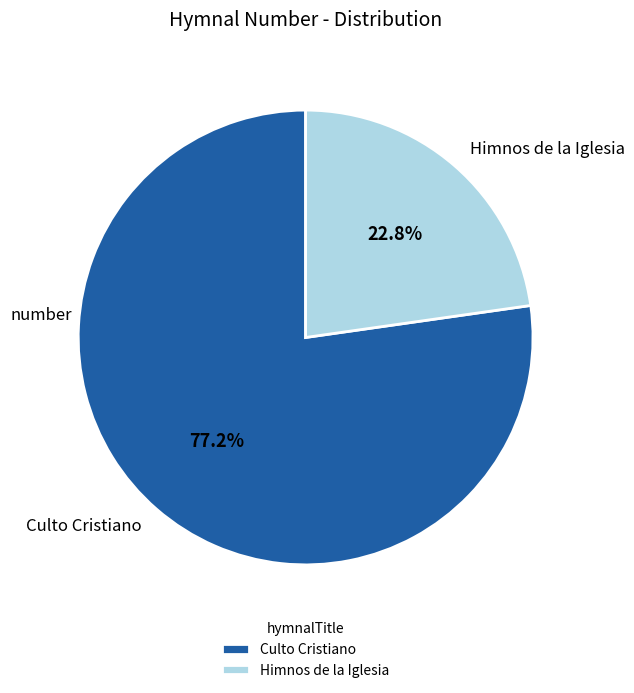

To the nearest percent, what is the difference between the largest and smallest slice percentages?

54%